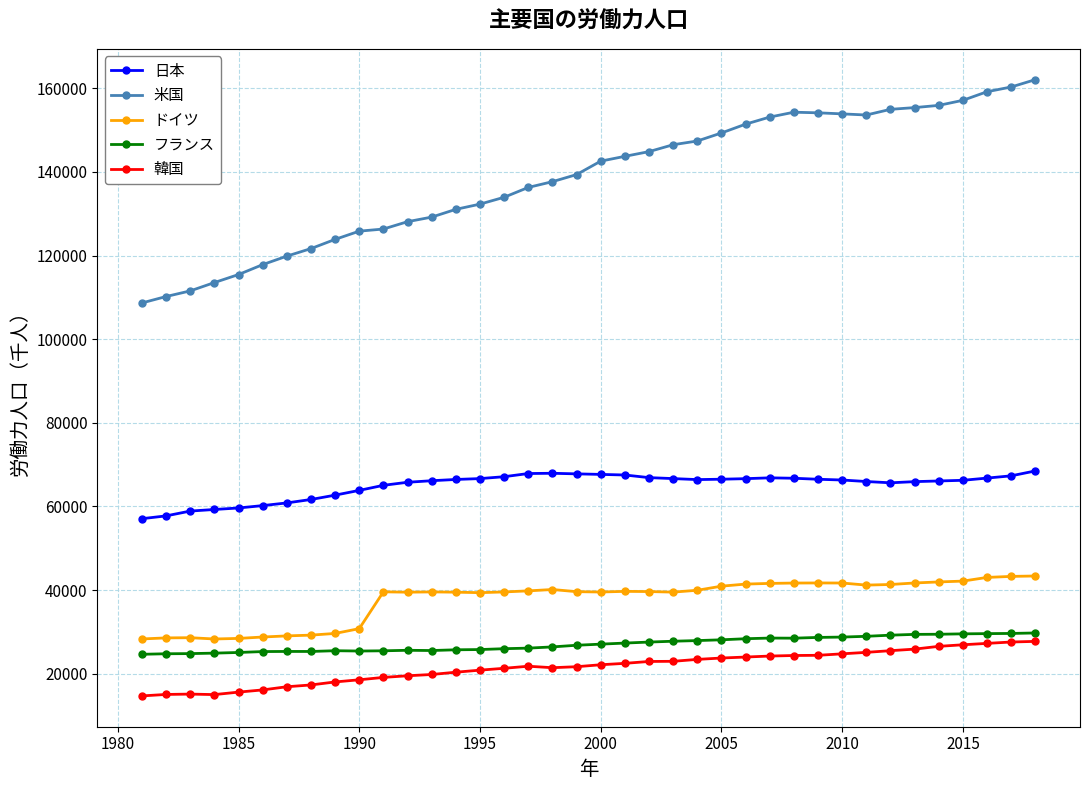

True or false: 韓国 and フランス intersect in this chart.

False